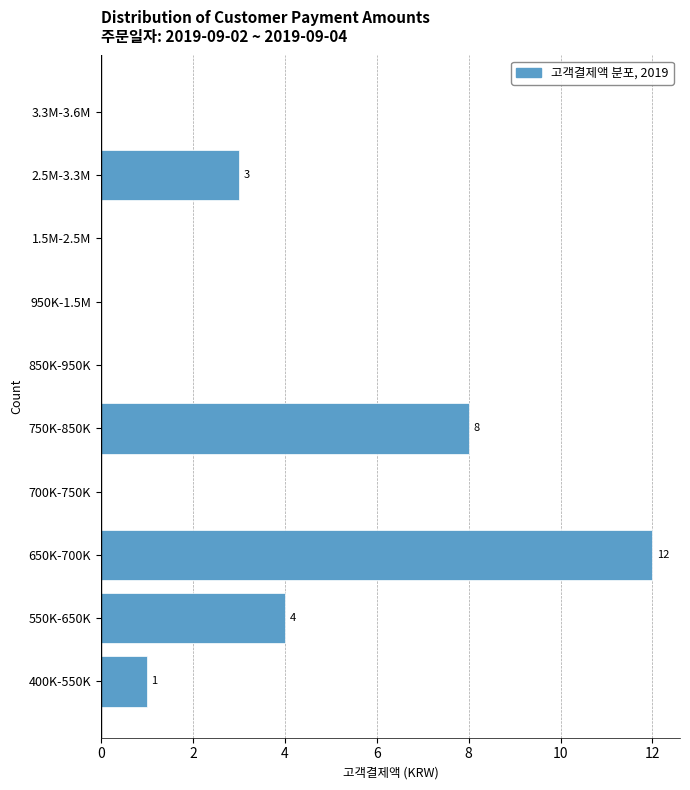

Reading bottom to top, list all the values displayed in this chart.

400K-550K=1	550K-650K=4	650K-700K=12	700K-750K=0	750K-850K=8	850K-950K=0	950K-1.5M=0	1.5M-2.5M=0	2.5M-3.3M=3	3.3M-3.6M=0